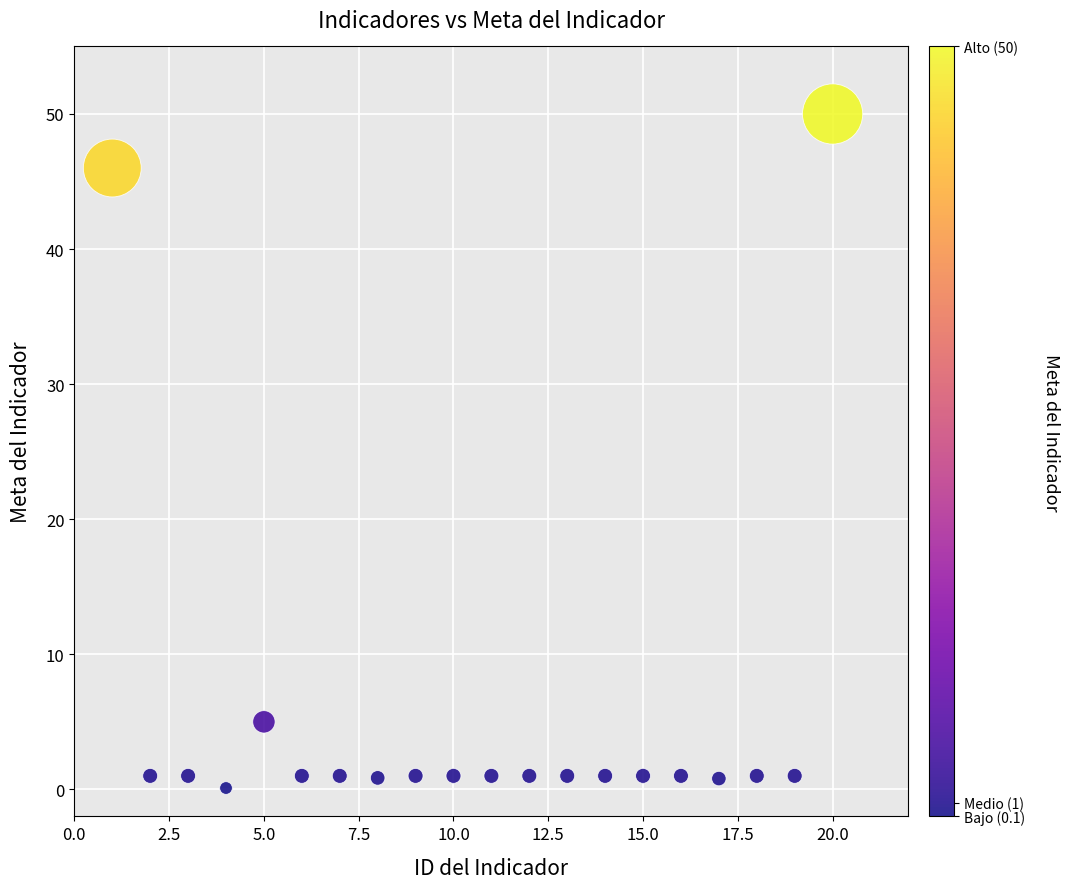

What is the range of Y values (max minus min)?

49.9